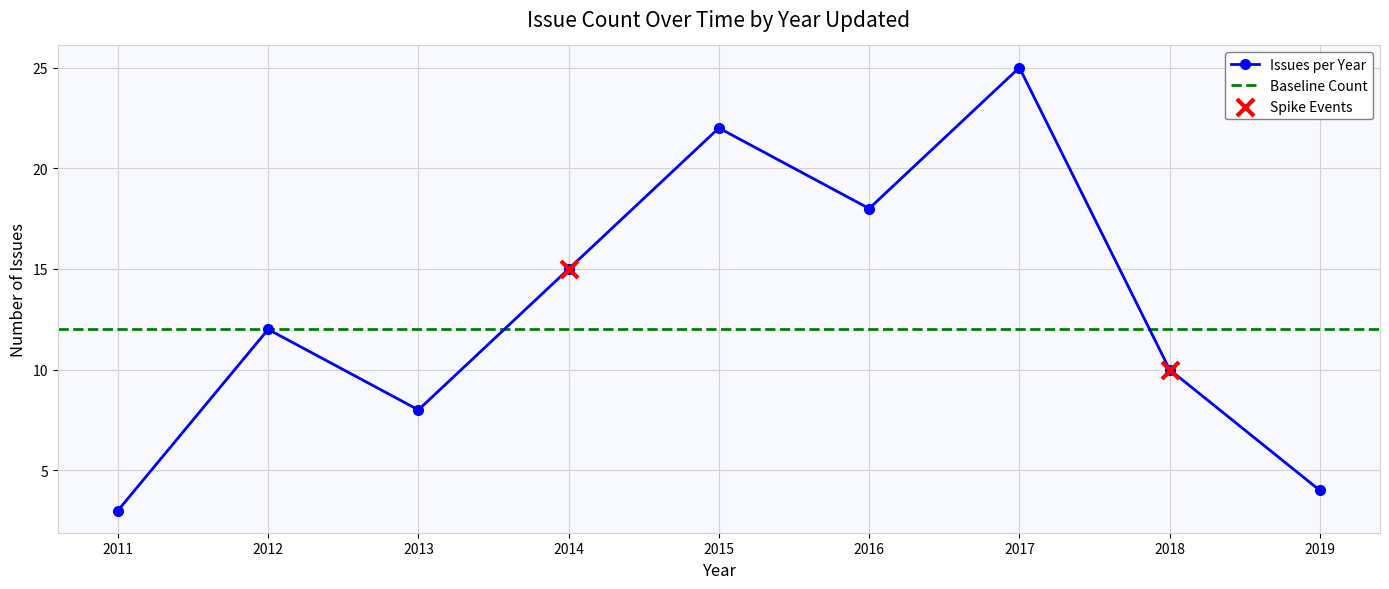

What is the ratio of the value at 2013 to the value at 2017?

0.3